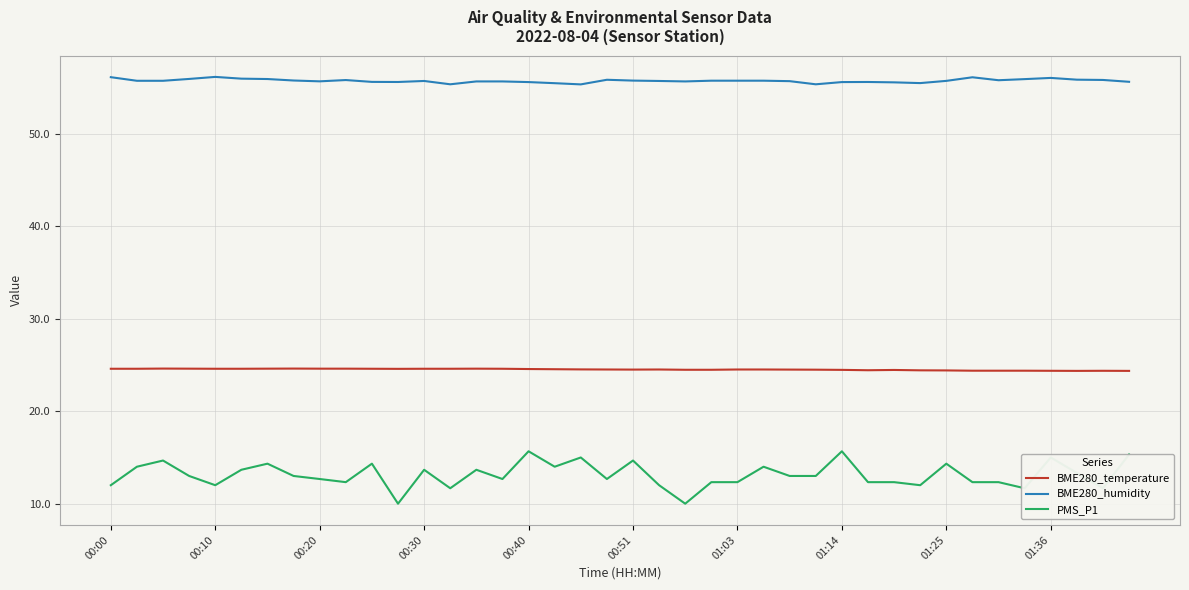

True or false: BME280_humidity and PMS_P1 intersect in this chart.

False